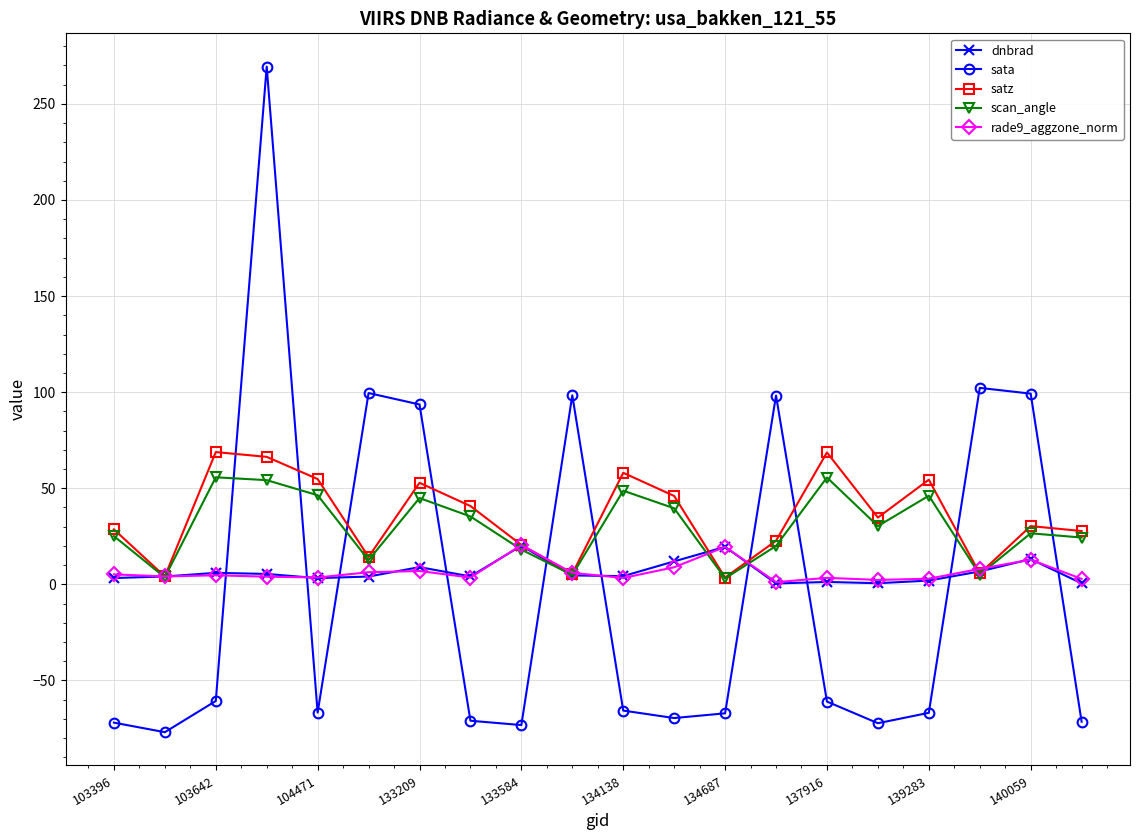

What are all the series names shown in the legend?

dnbrad, sata, satz, scan_angle, rade9_aggzone_norm